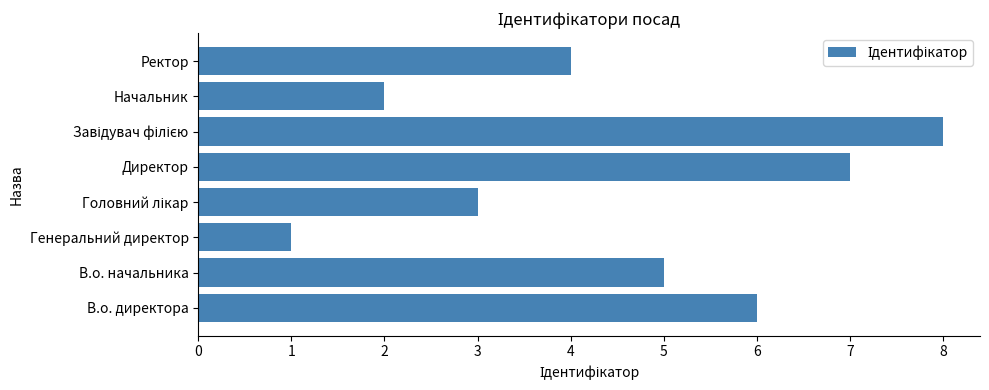

Does the chart contain any negative values?

No